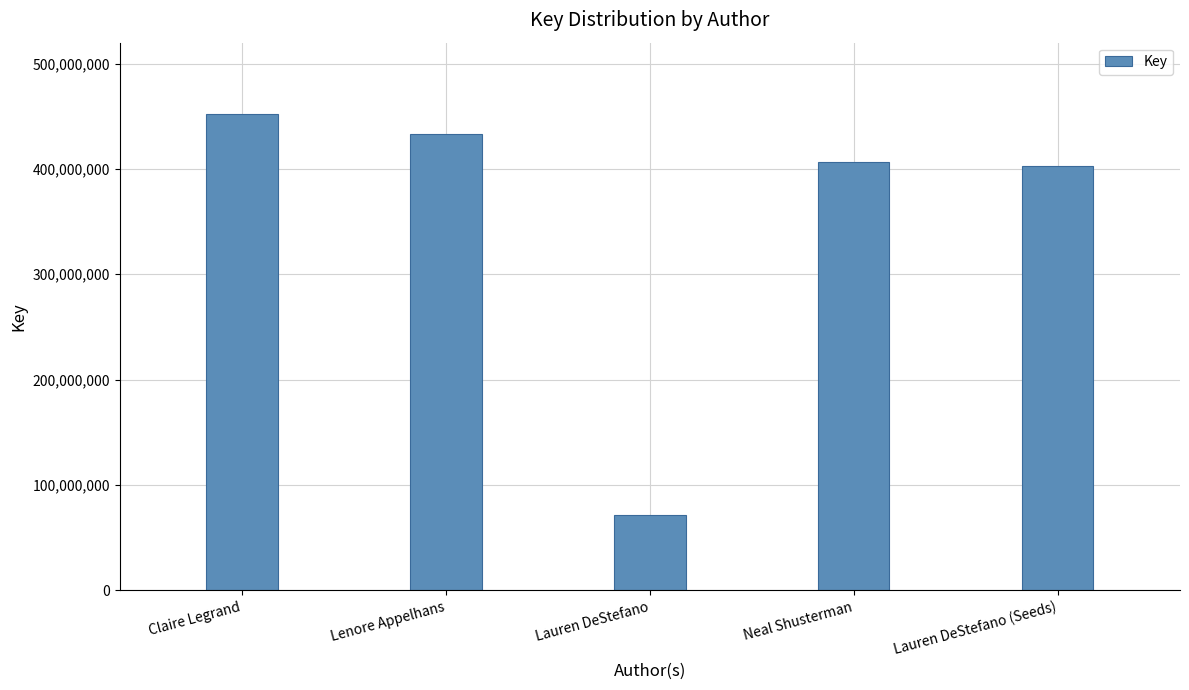

What is the minimum value shown in the chart?

71844843